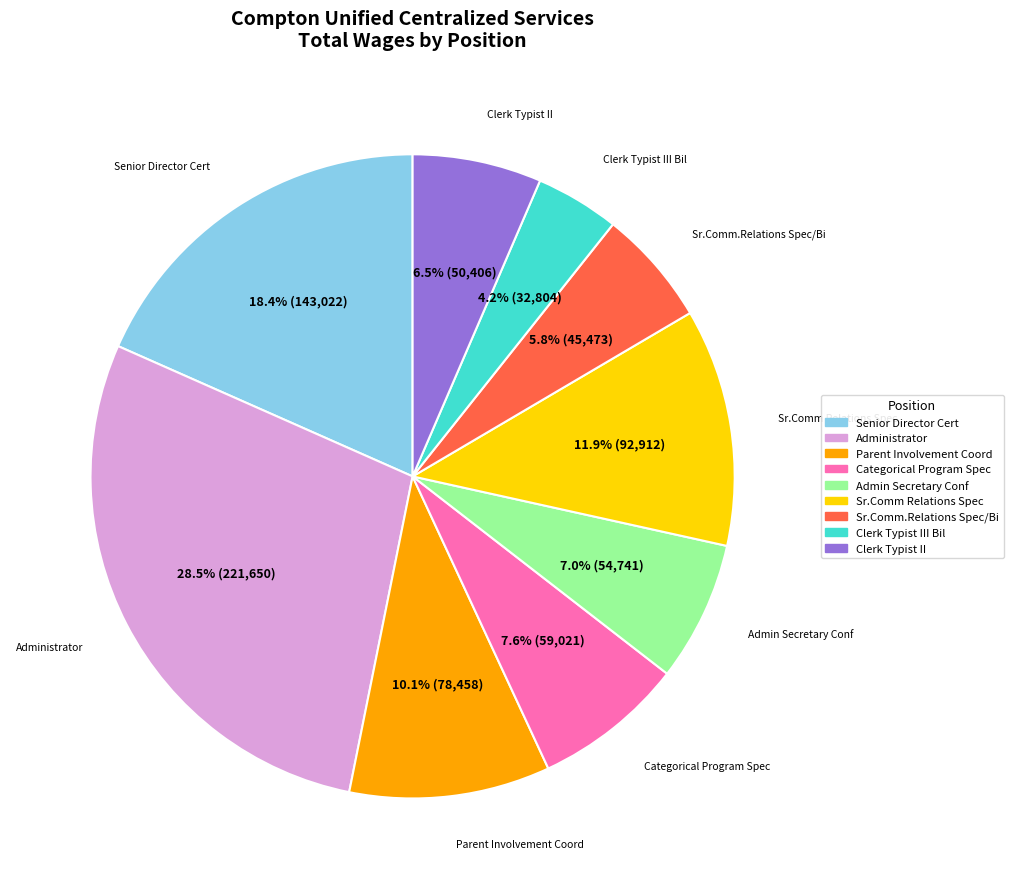

Is there any slice that represents more than half of the pie?

No